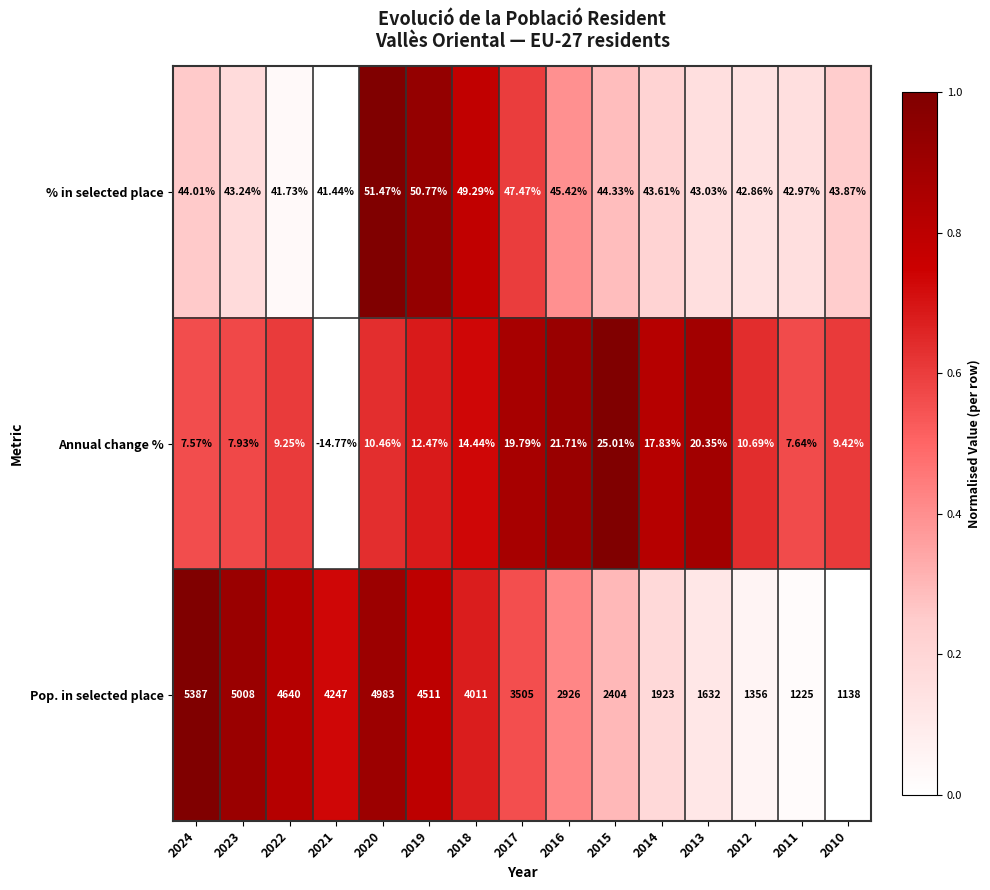

Rank the series by their maximum value, from highest to lowest.

Pop. in selected place, % in selected place, Annual change %